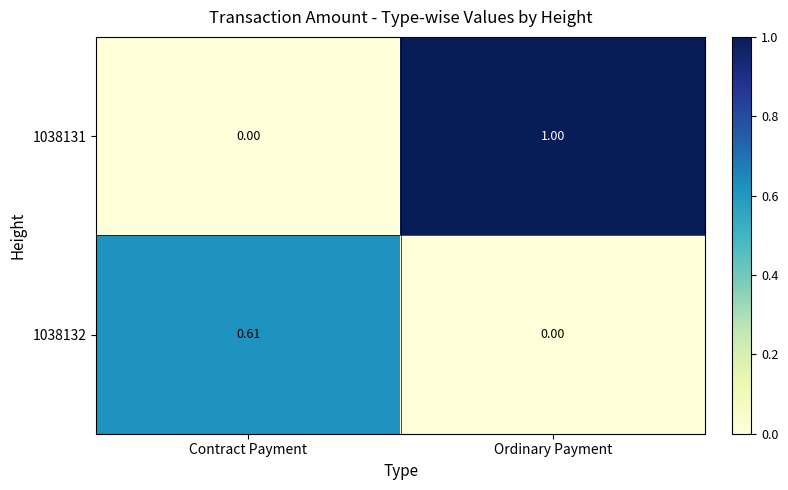

What is the greatest value displayed?

1.0